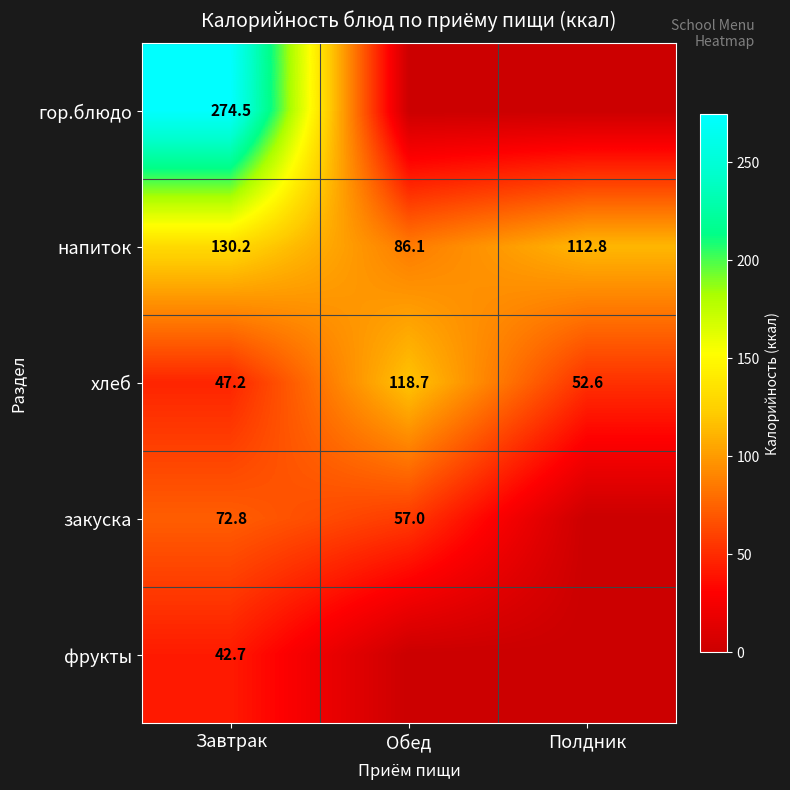

What is the total value across all series at Обед?

261.8